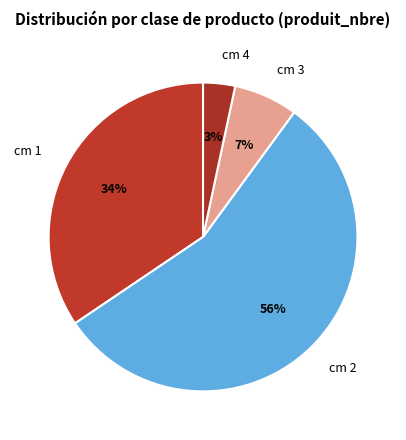

Which slice is the smallest?

cm 4